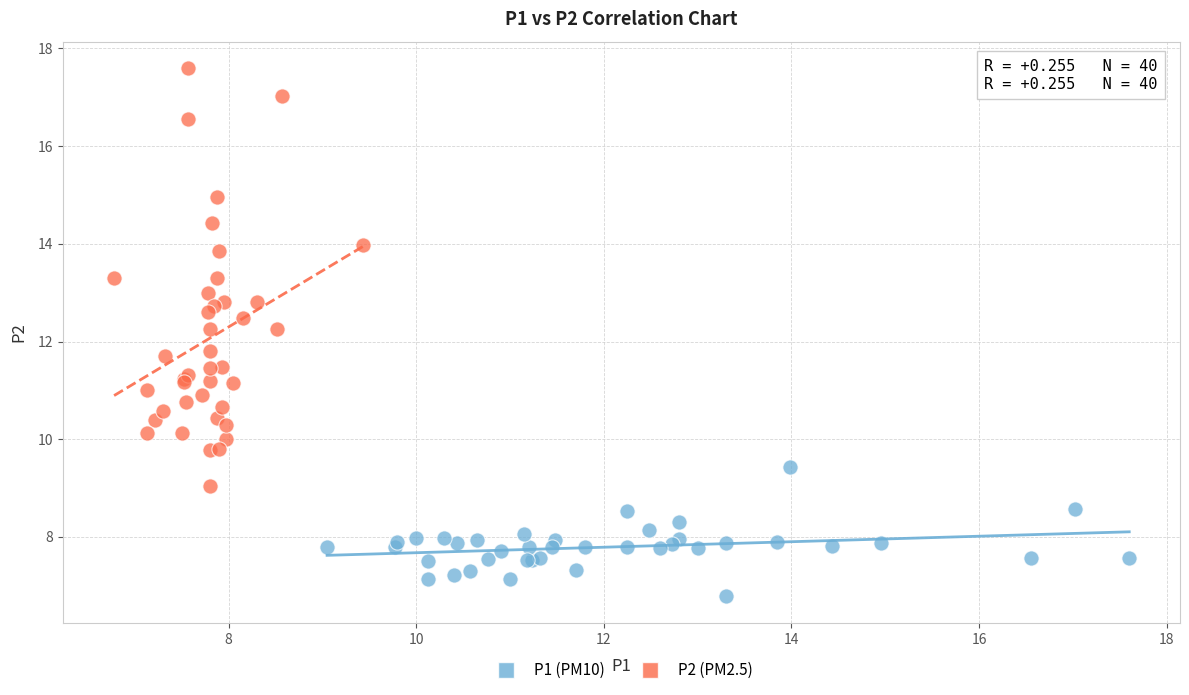

Which series contains the lowest Y value?

P1 (PM10)